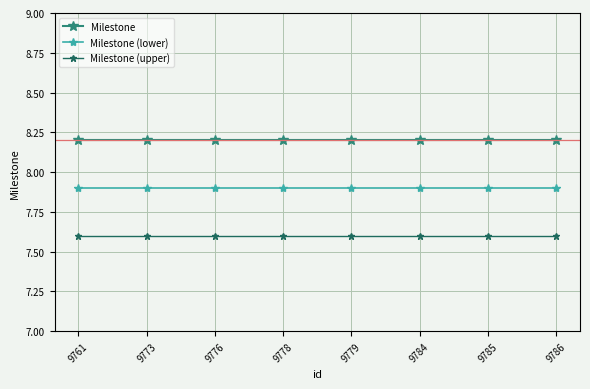

How many lines are shown in the chart?

3